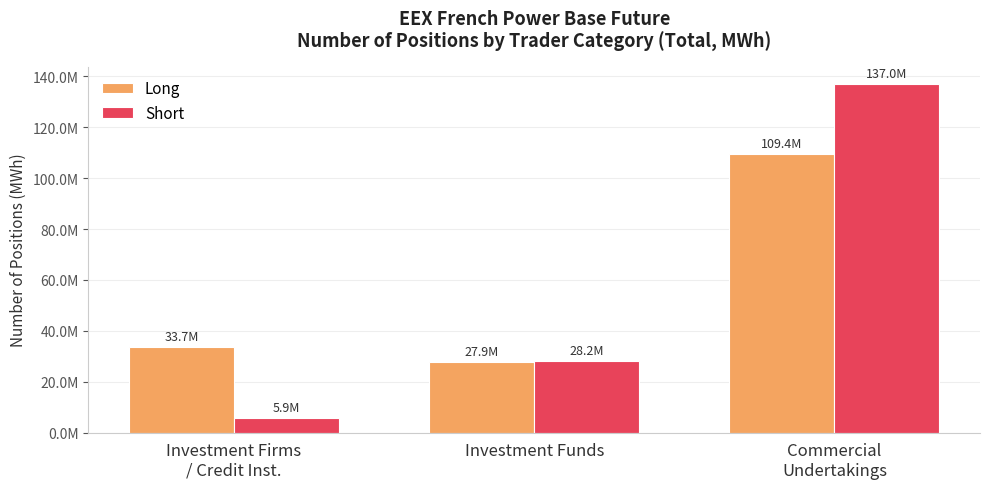

What are all the series names shown in the legend?

Long, Short